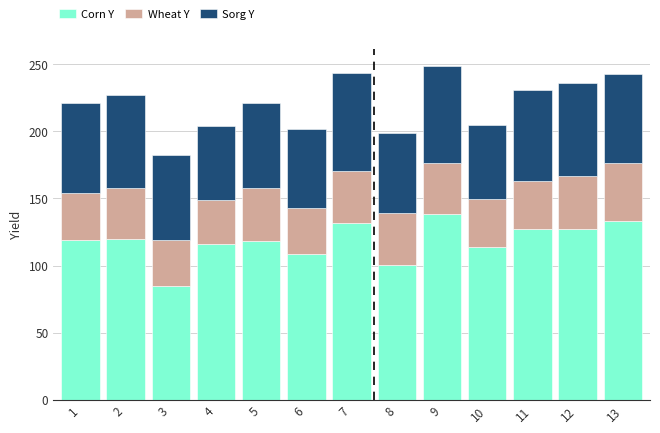

What is the difference between the Corn Y values at 1 and 8?

18.7